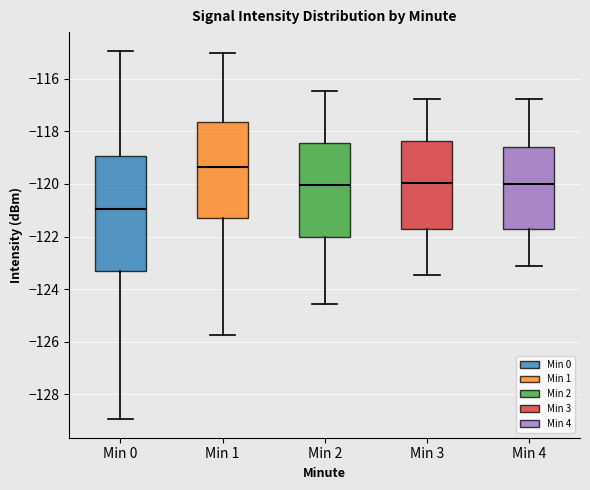

Which box's median line is the lowest?

Min 0